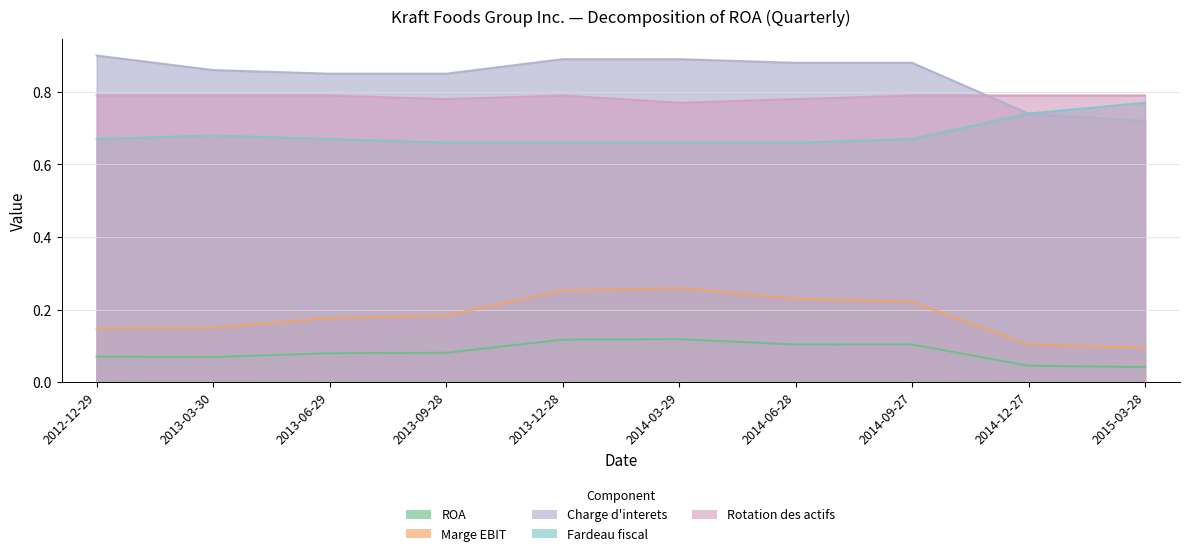

True or false: ROA and Marge EBIT intersect in this chart.

False